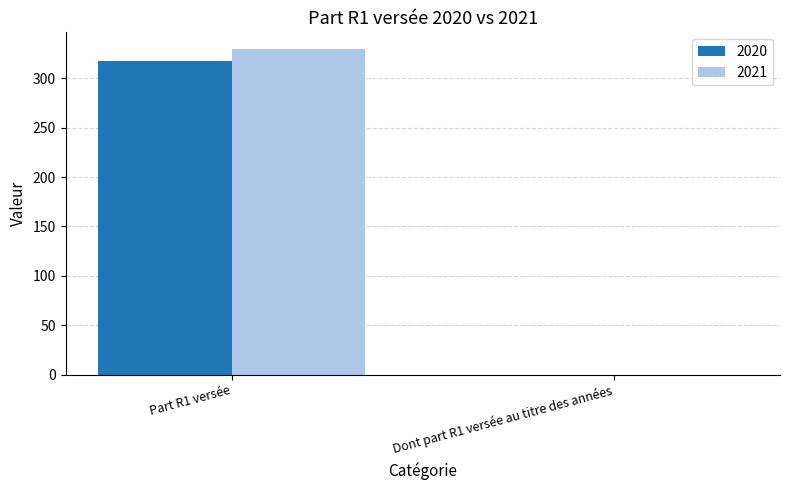

What is the greatest value displayed?

330